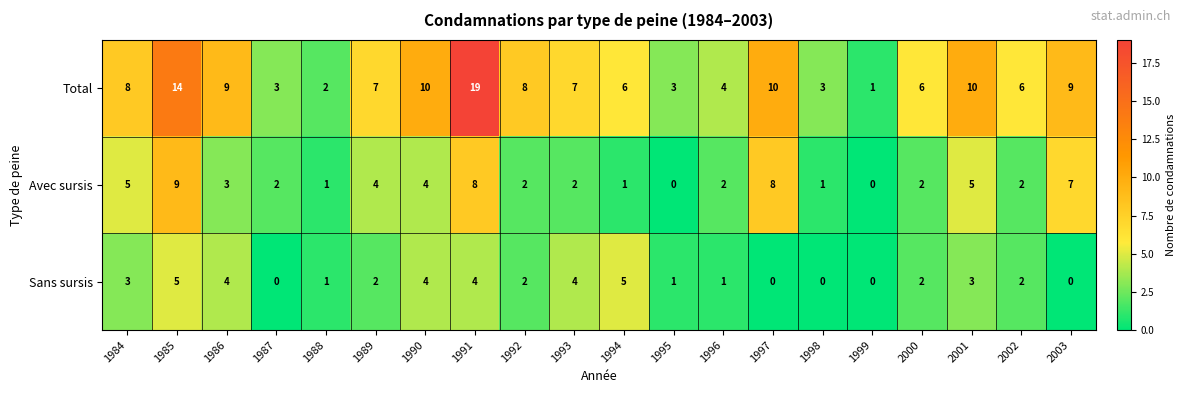

What is the approximate value of Total at 1986?

9